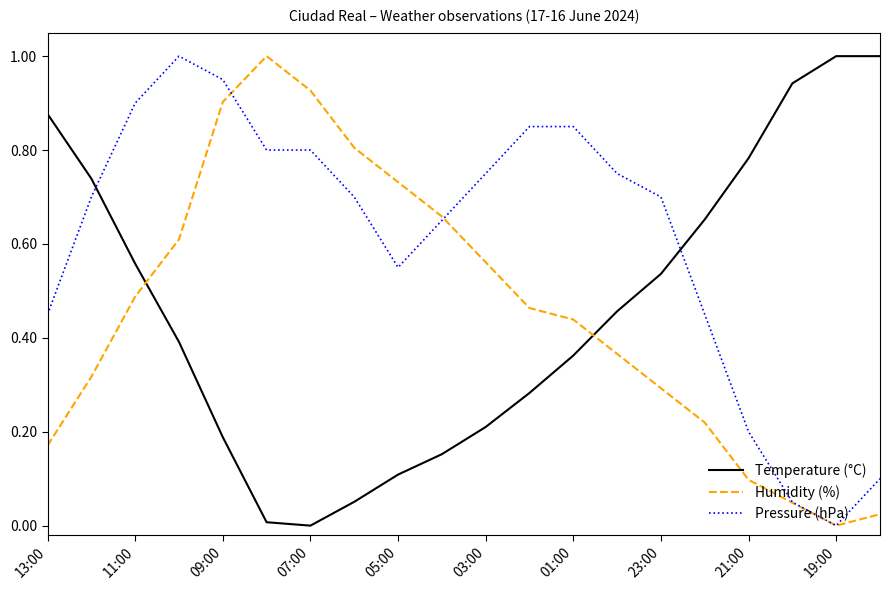

What is the greatest value displayed?

1.0